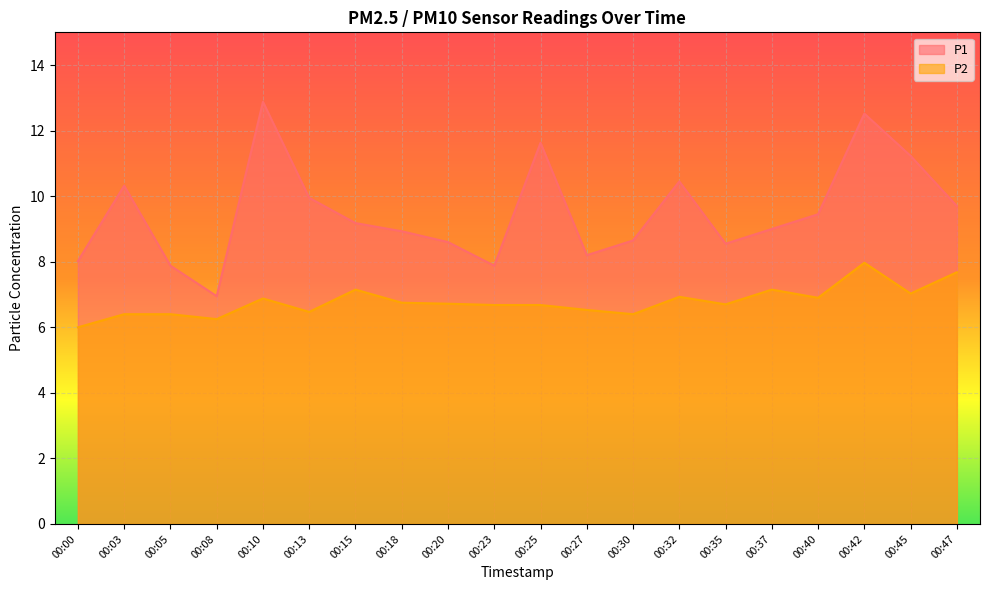

True or false: P2 and P1 cross at least once.

False